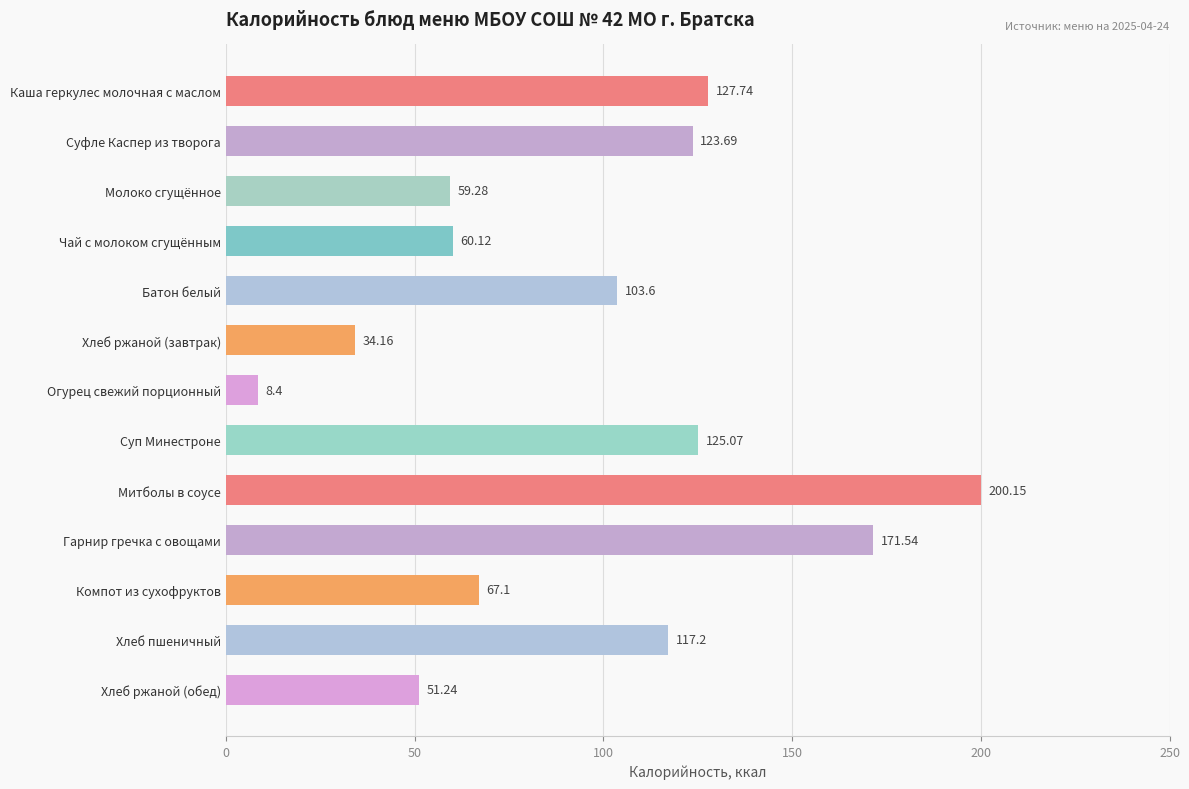

What is the label of the 12th bar from the bottom?

Суфле Каспер из творога